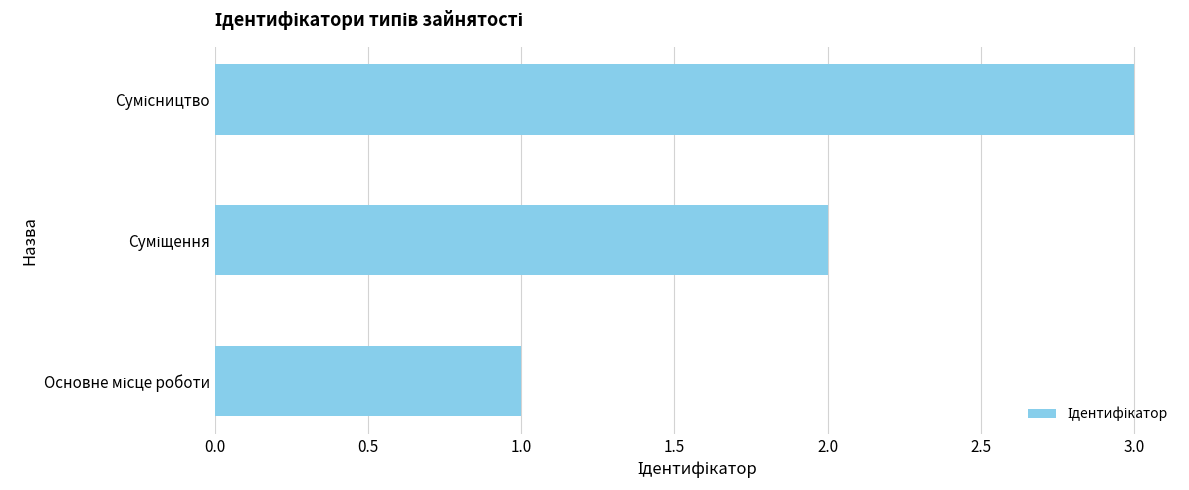

What is the maximum value shown in the chart?

3